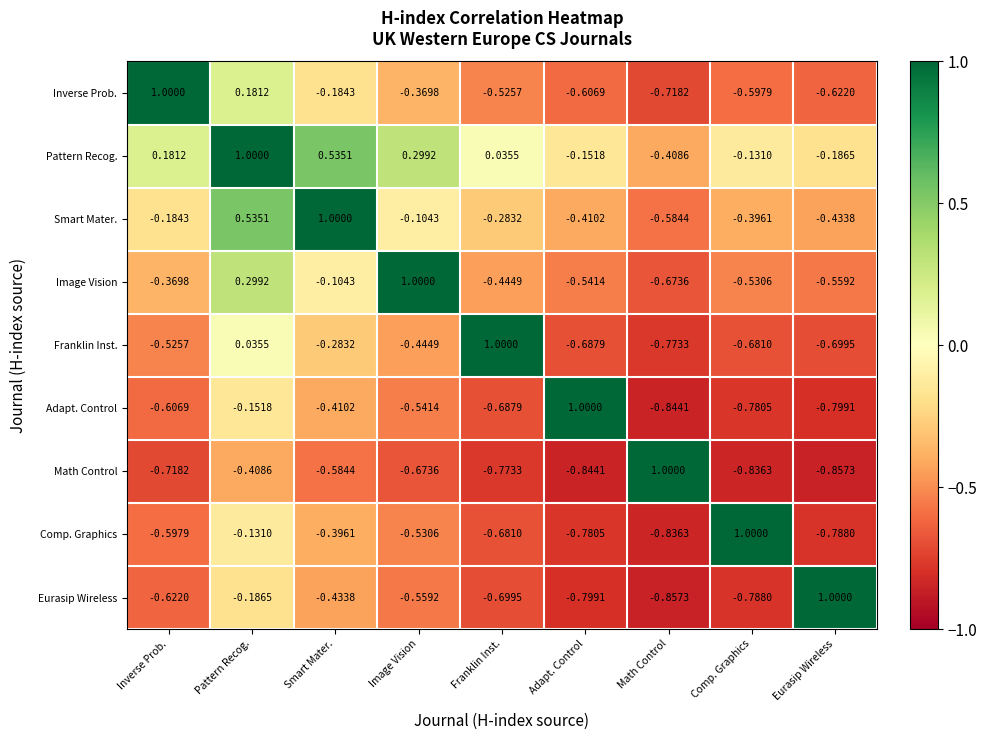

Rank the categories by Smart Mater. value from highest to lowest.

Smart Mater., Pattern Recog., Image Vision, Inverse Prob., Franklin Inst., Comp. Graphics, Adapt. Control, Eurasip Wireless, Math Control